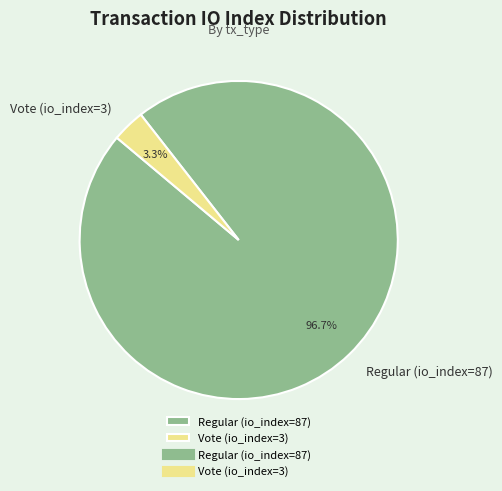

Is it true that Regular (io_index=87) is 97% of the pie?

True